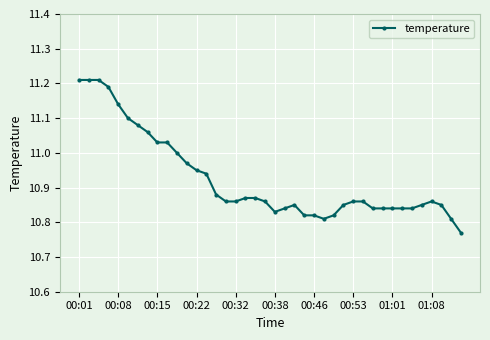

What is the sum of all values?

437.0